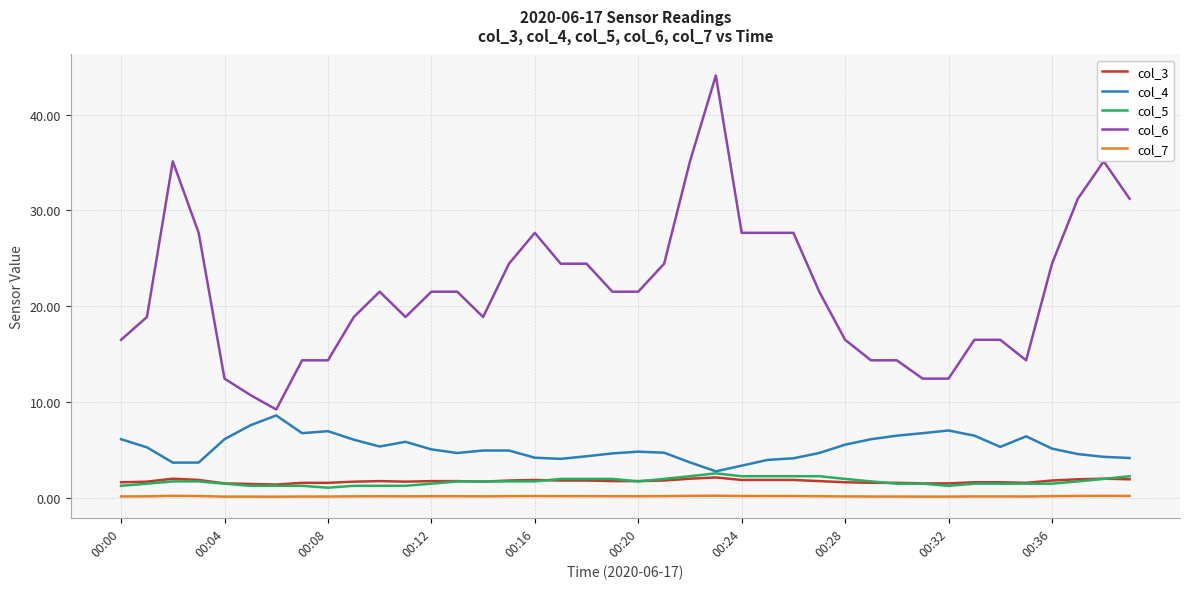

True or false: col_4 has more than 2 points higher than both neighbors.

True